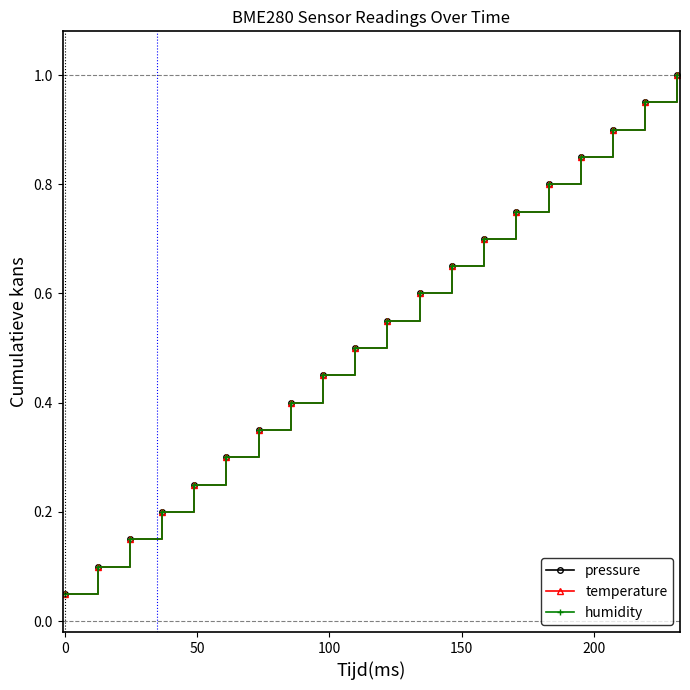

Which series has the largest total across all categories?

pressure